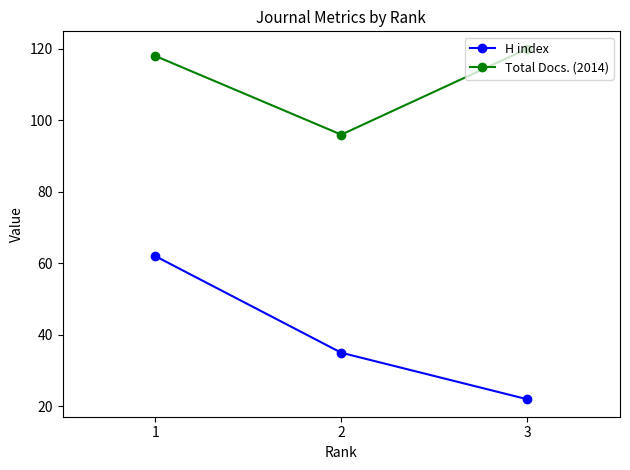

The H index series shows 35 at 2. True or false?

True